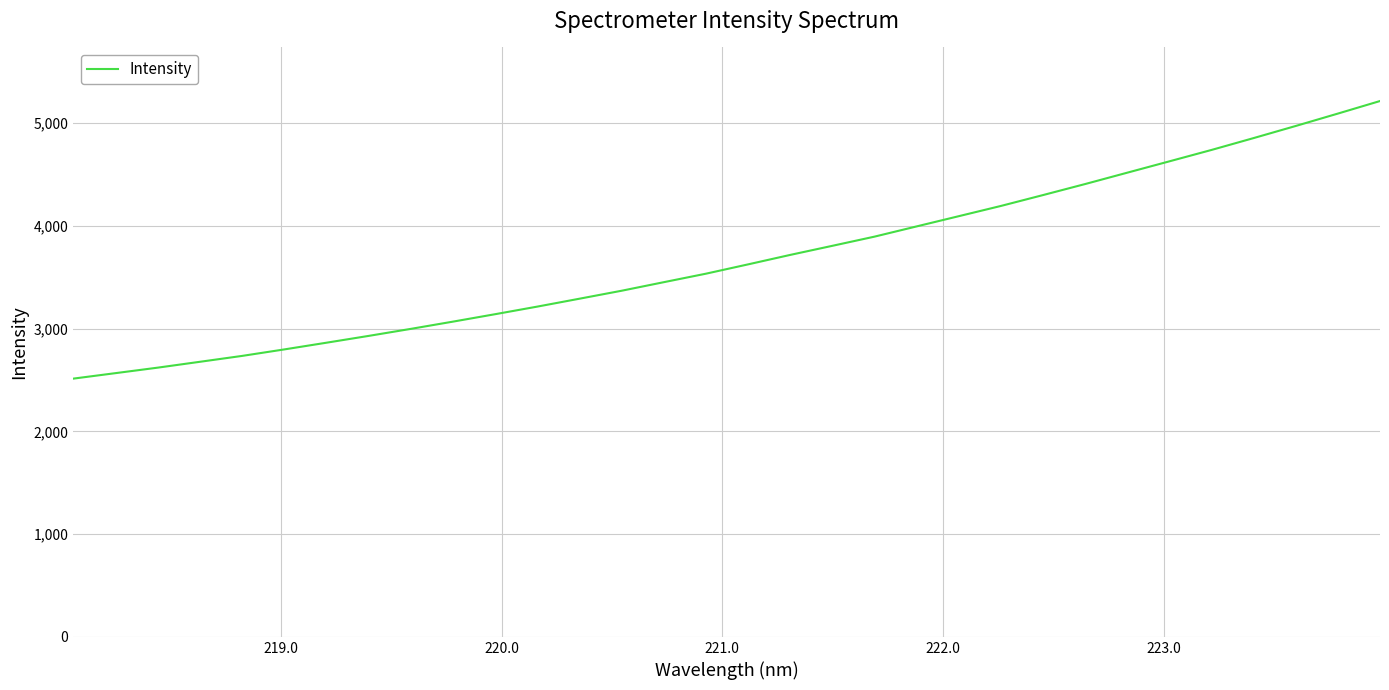

True or false: there are more than 1 points higher than both neighbors.

False